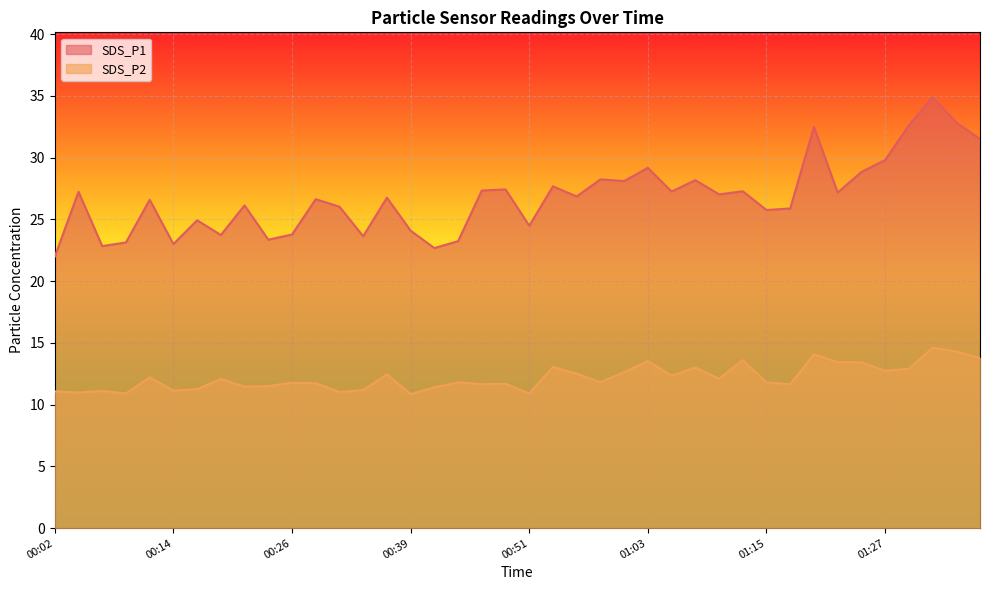

What is the value of the SDS_P2 point at the 22nd from the left?

13.1